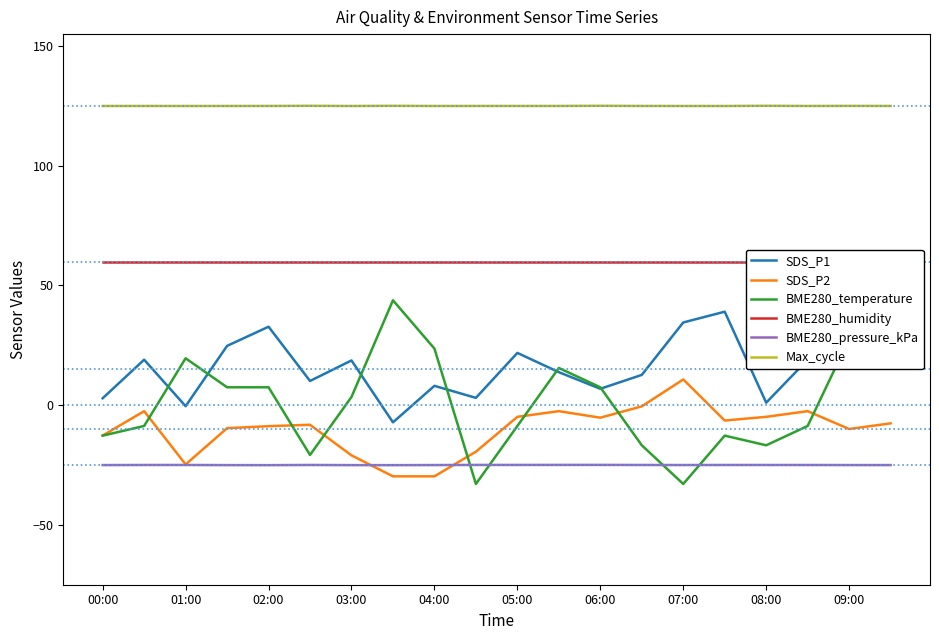

What is the maximum value shown in the chart?

125.1